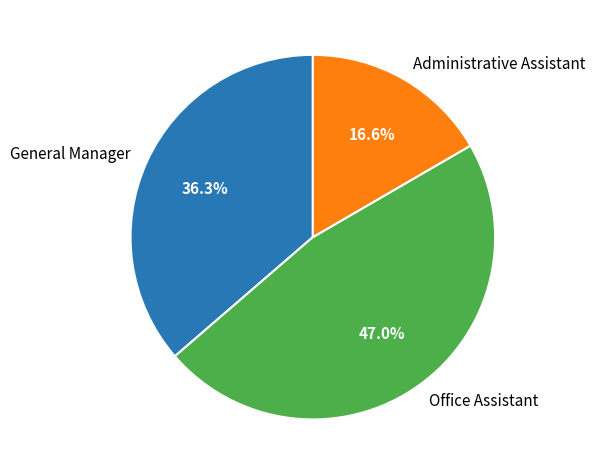

What is the smallest slice in the pie chart?

Administrative Assistant